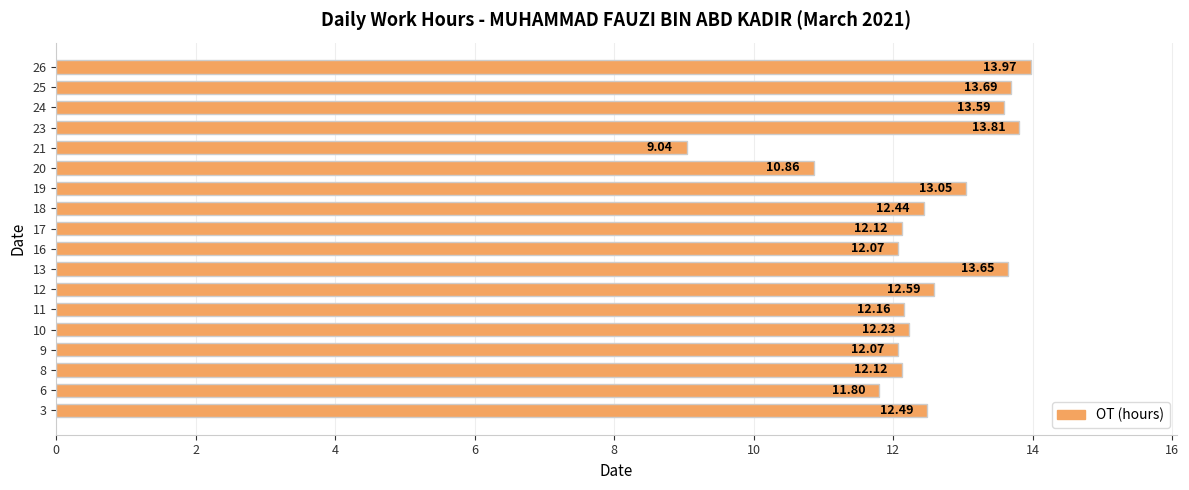

Which category has the highest value across all series?

26